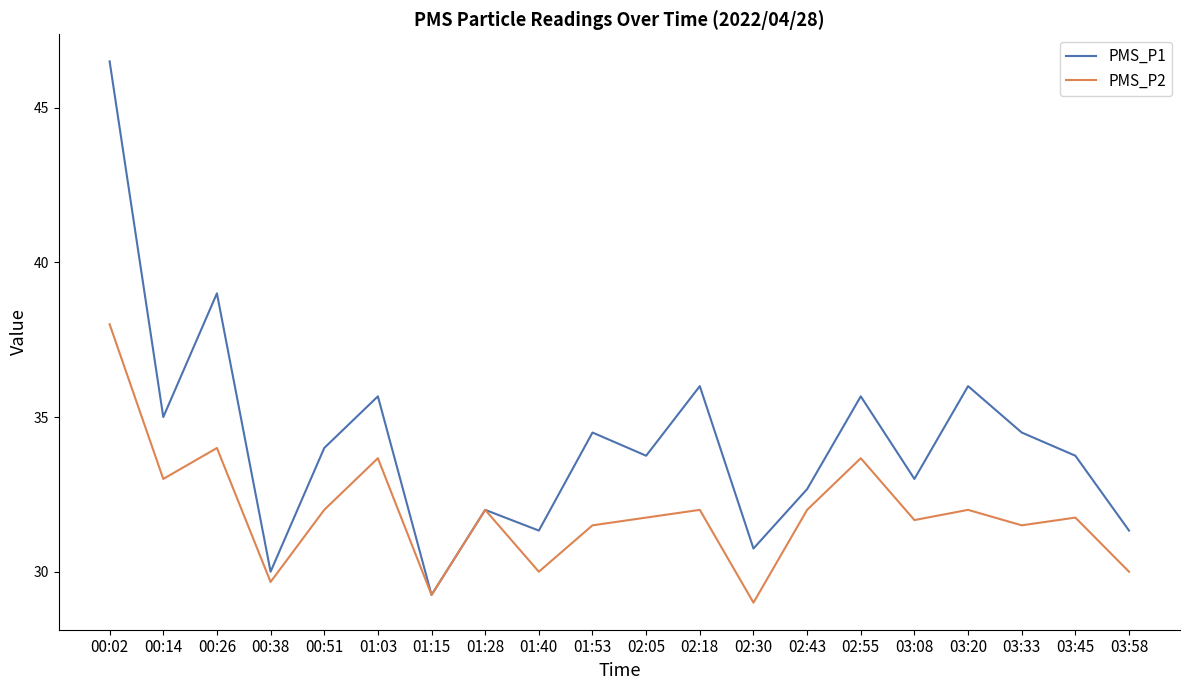

What is the greatest value displayed?

46.5